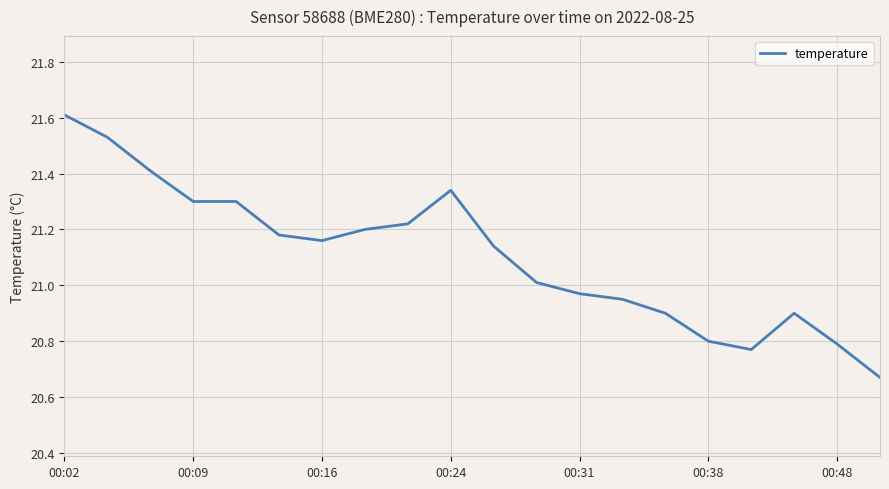

What is the greatest value displayed?

21.6